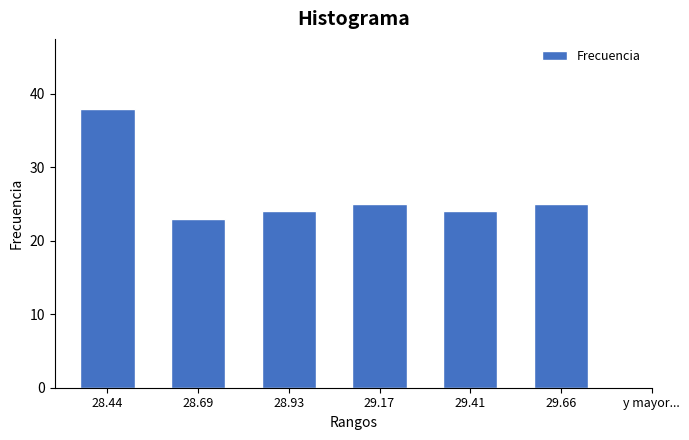

Reading left to right, transcribe all the data shown in this chart.

38	23	24	25	24	25